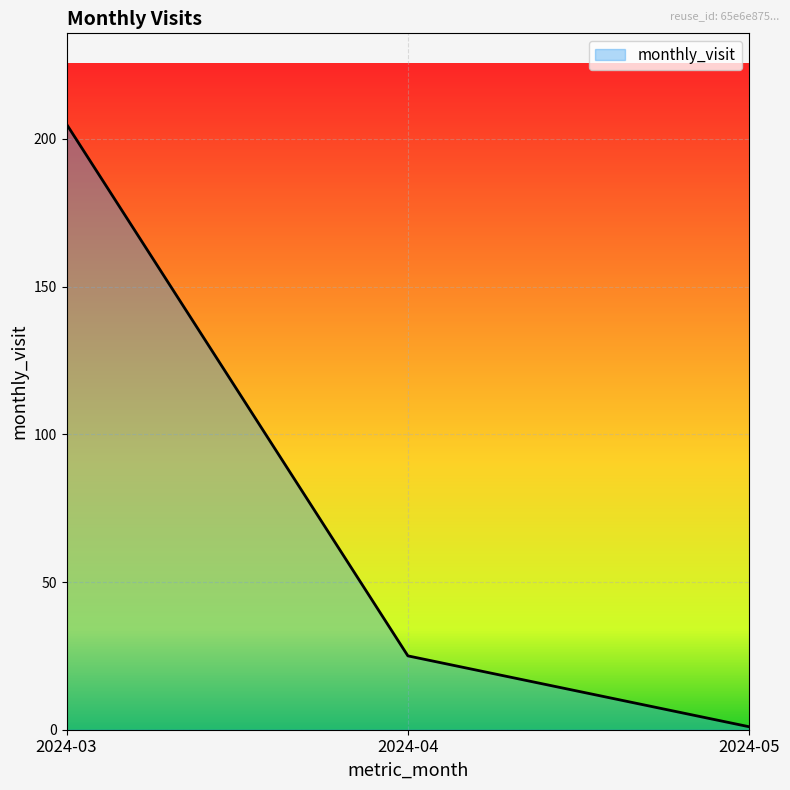

Count the number of data series in this chart.

1